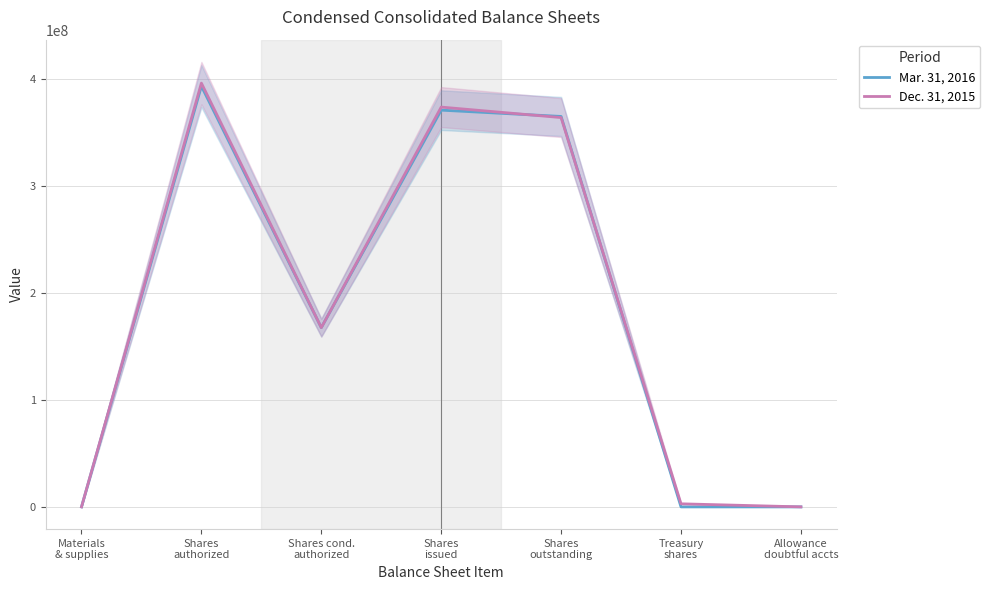

What is the value of the Dec. 31, 2015 point at the 5th from the left?

364035397